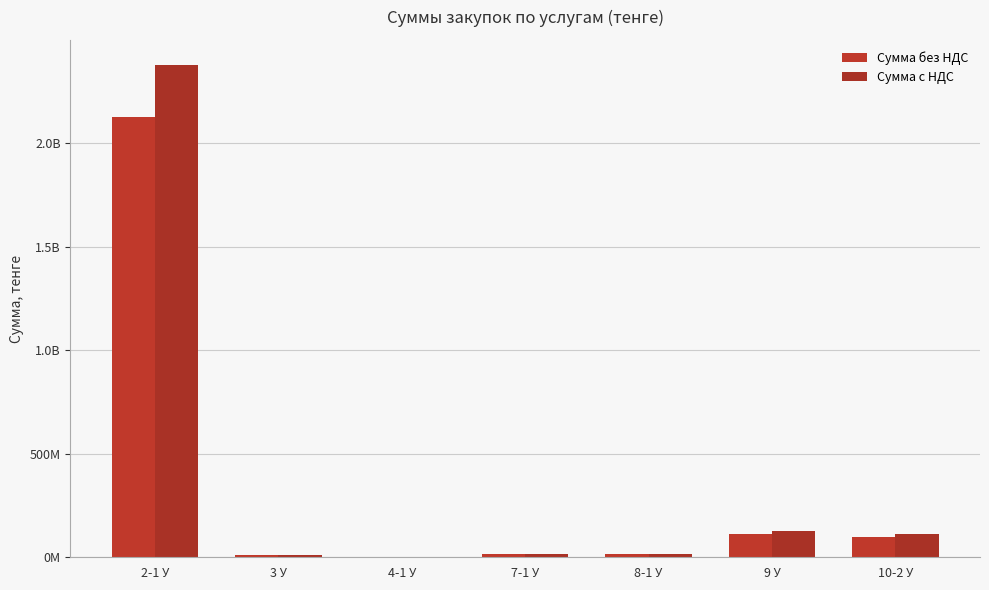

What are all the series names shown in the legend?

Сумма без НДС, Сумма с НДС